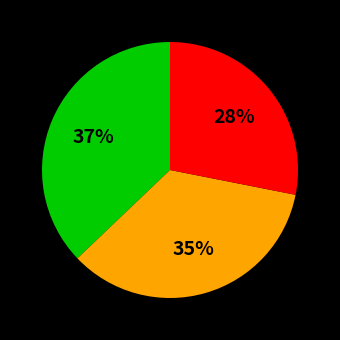

To the nearest percent, what is the difference between the largest and smallest slice percentages?

9%